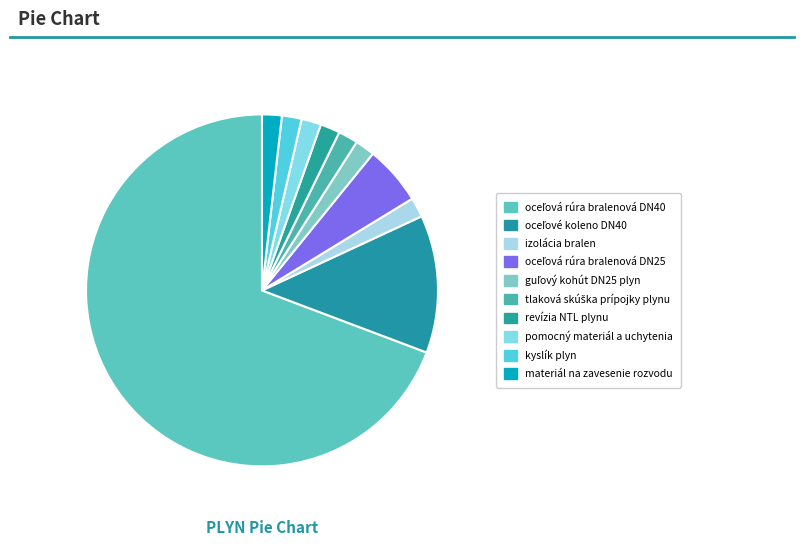

Does any single category account for the majority?

Yes